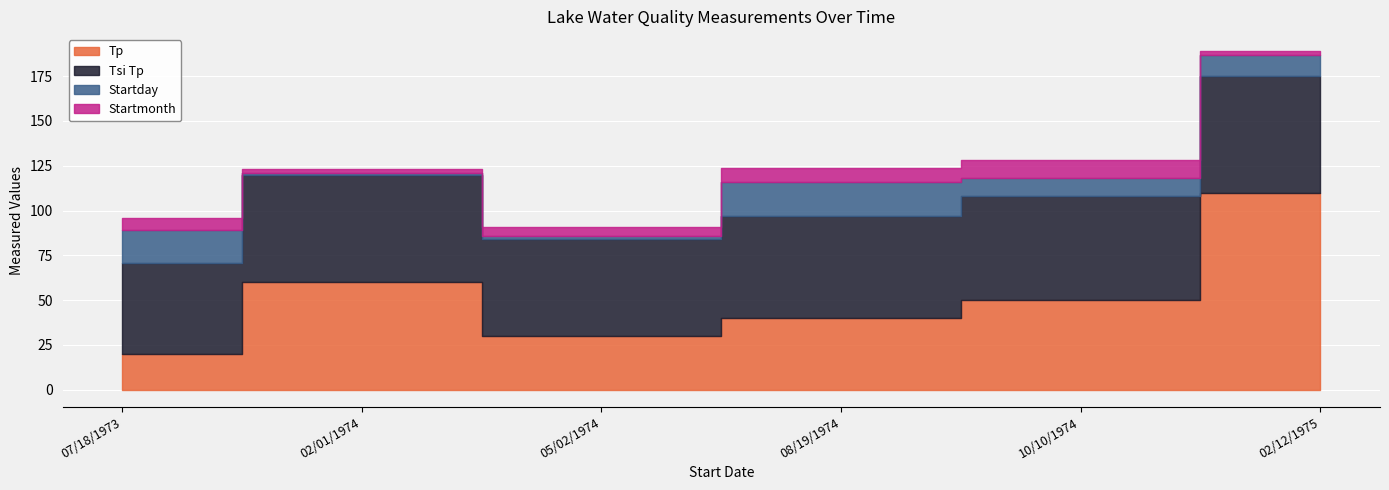

True or false: Startmonth and Tp intersect in this chart.

False